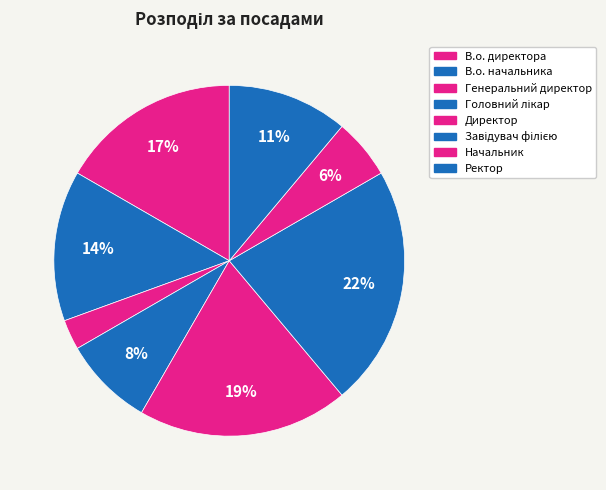

Count the number of slices in the pie.

8